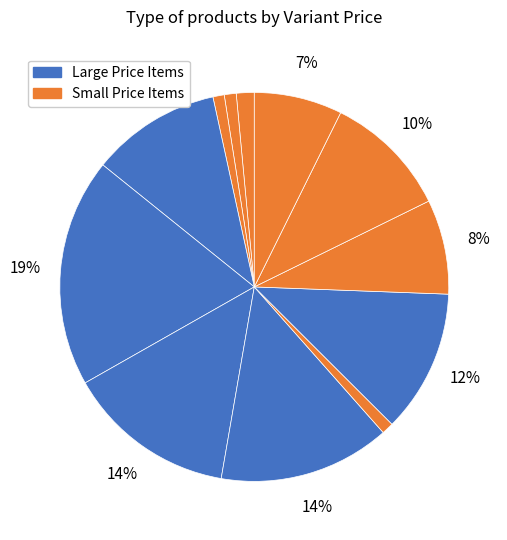

How many slices are in this pie chart?

12